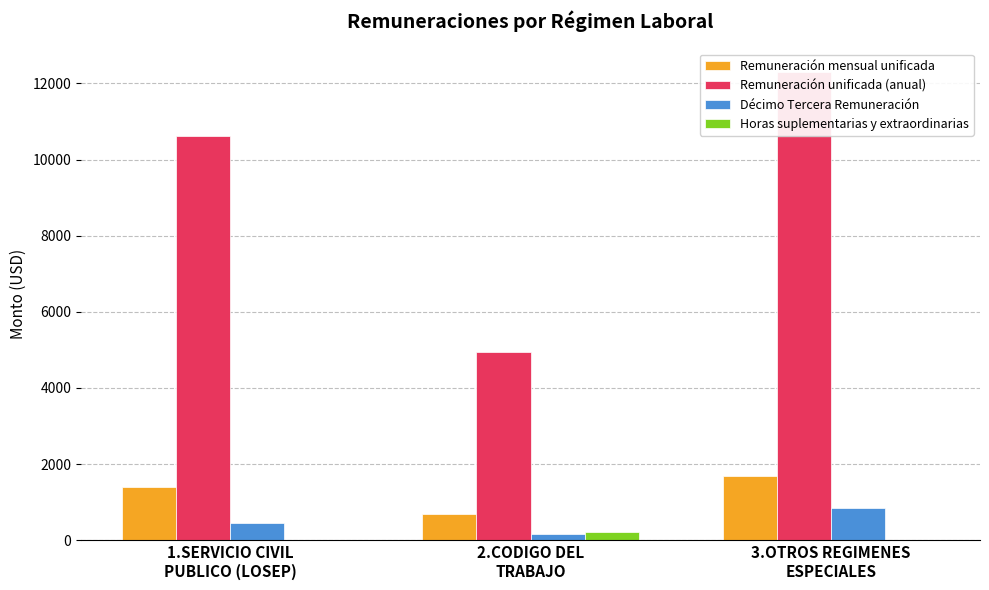

What is the difference between the Décimo Tercera Remuneración values at 2.CODIGO DEL
TRABAJO and 1.SERVICIO CIVIL
PUBLICO (LOSEP)?

271.2